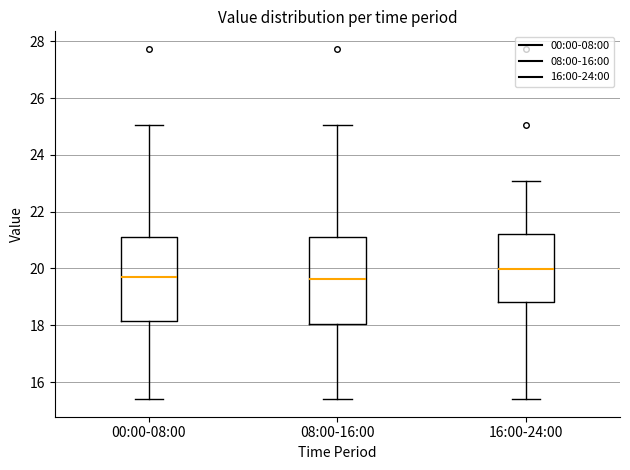

Reading left to right, transcribe this box plot: for each box, give where its median line is, the range the box spans, and where its two whiskers end, as read against the y-axis. The values are not printed on the chart, so give them approximately, as read against the axis.

00:00-08:00: median 19.6, box 18.2 to 21.2, whiskers 15.4 to 25.0
08:00-16:00: median 19.6, box 18.0 to 21.2, whiskers 15.4 to 25.0
16:00-24:00: median 20.0, box 18.8 to 21.2, whiskers 15.4 to 23.0